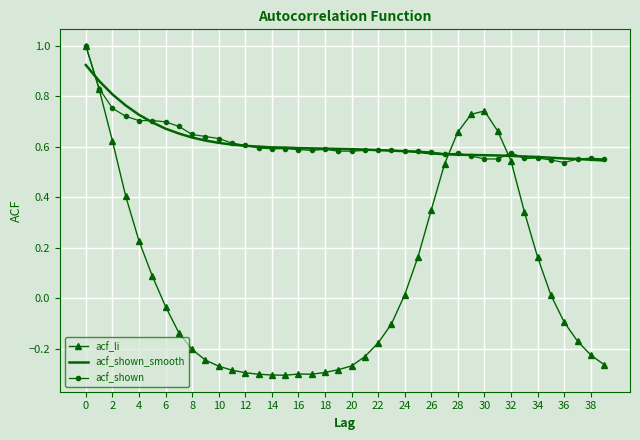

What is the greatest value displayed?

1.0